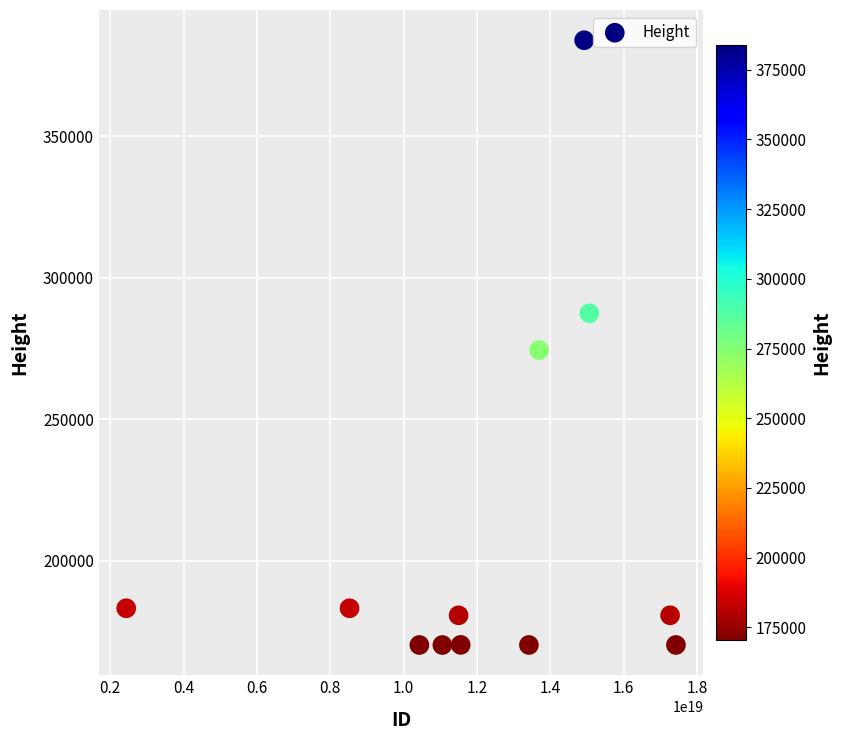

What Y value in the scatter plot is closest to 277114?

274473